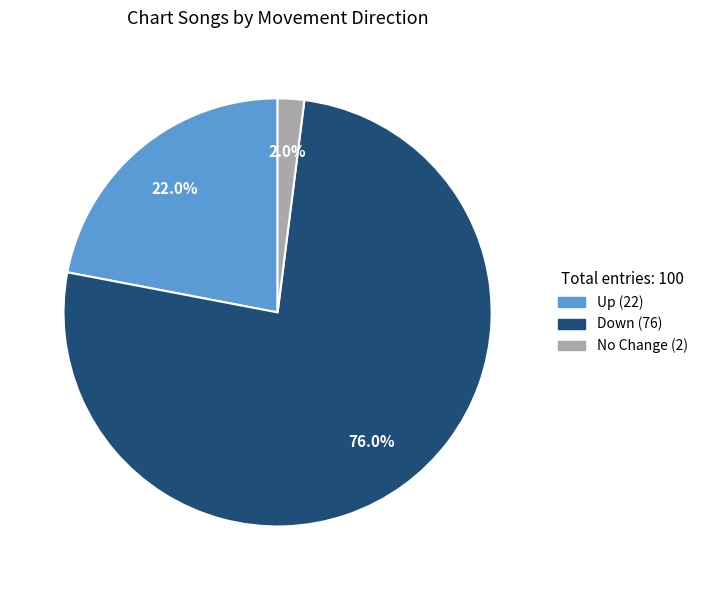

Does any single category account for the majority?

Yes